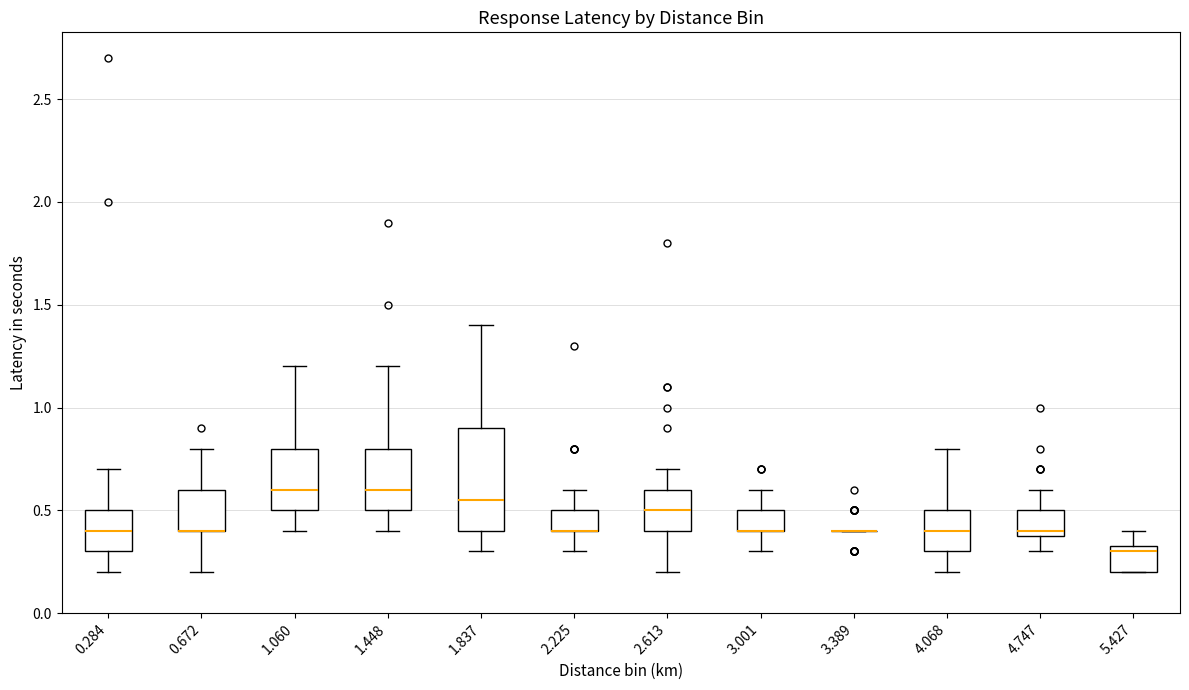

Which box is the tallest, from its lower edge to its upper edge?

1.837